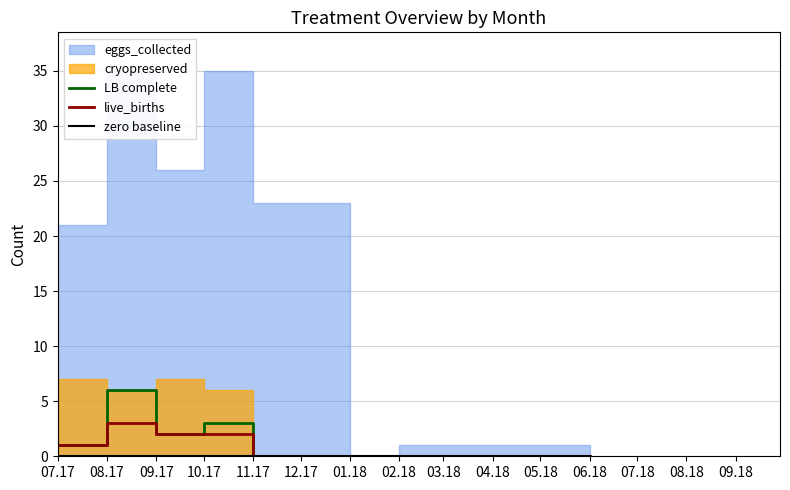

Which category has the highest value in the live_births series?

08.17